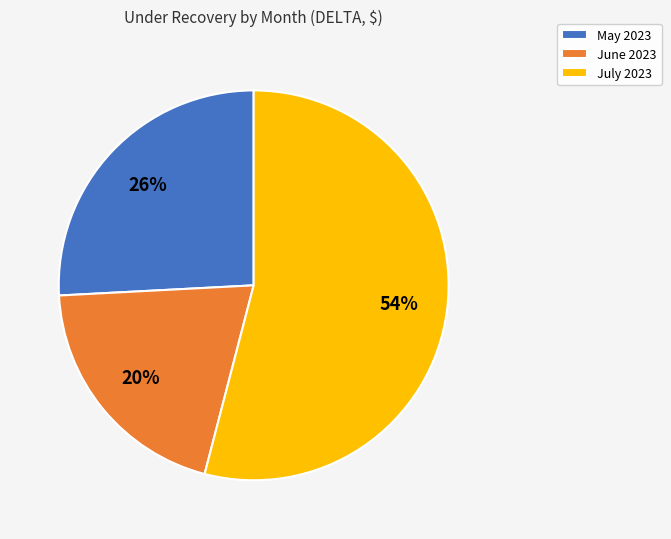

Combined, do July 2023 and June 2023 account for over 50%?

Yes